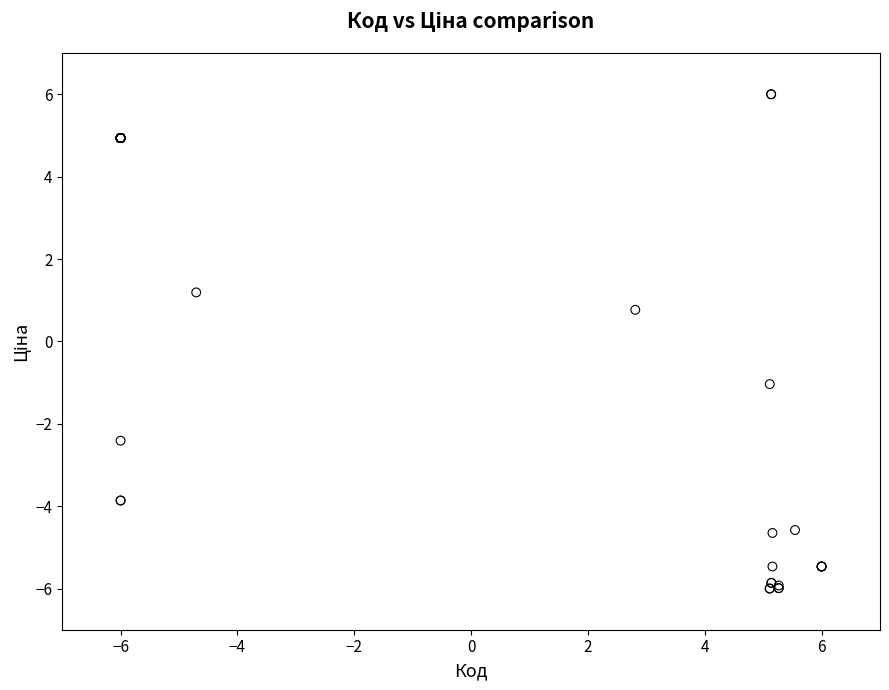

What Y value in the scatter plot is closest to 0?

0.8